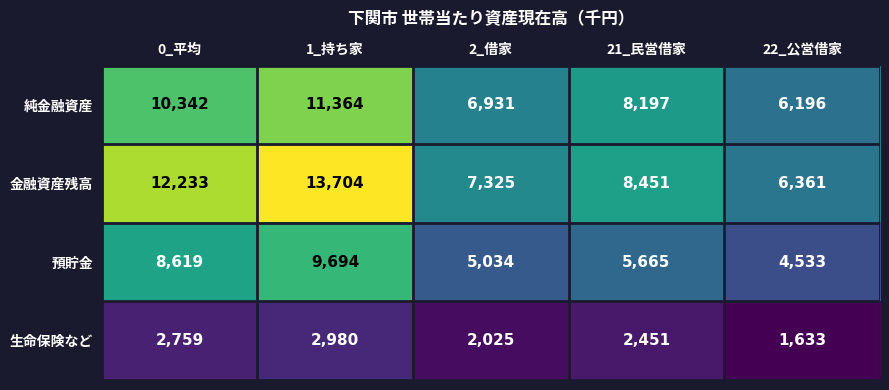

Where does the 金融資産残高 series first go above 8451?

0_平均